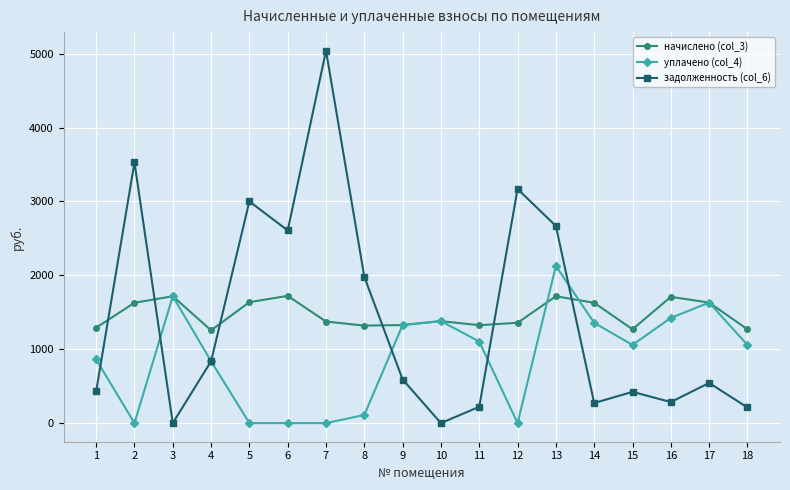

The value of начислено (col_3) at 10 is 1380.0. True or false?

True